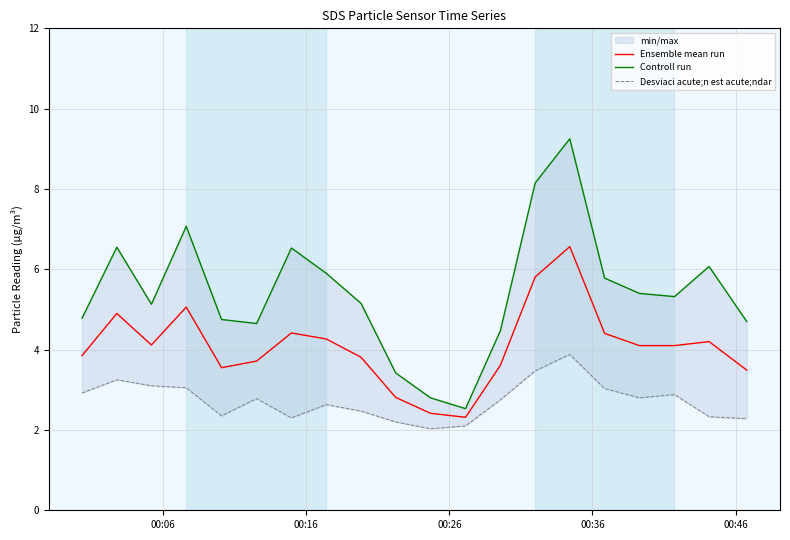

What is the maximum value for Ensemble mean run?

6.6